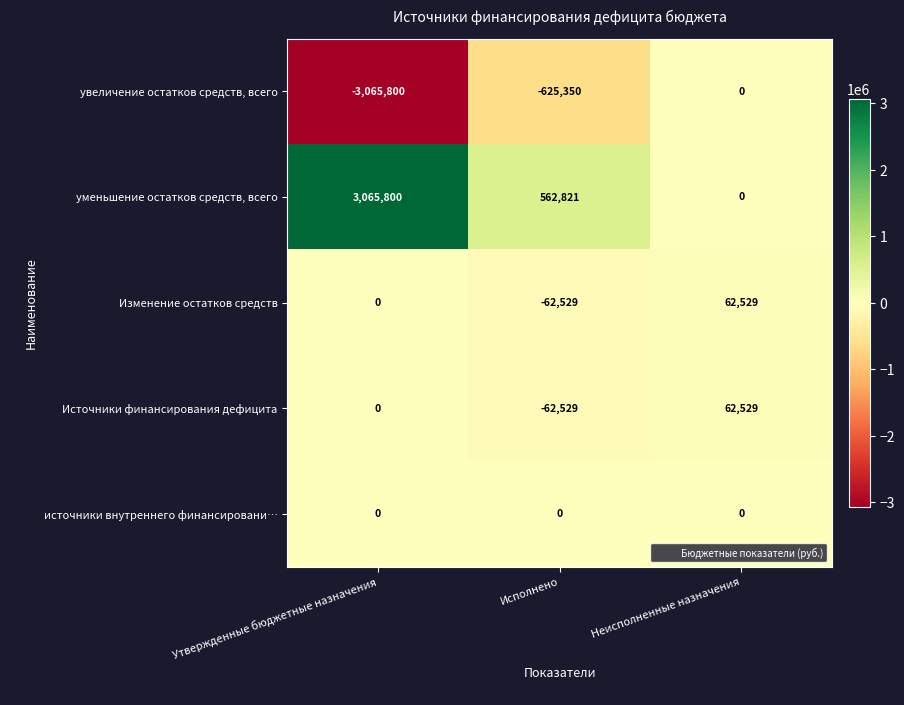

What is the total value across all series at Исполнено?

-187587